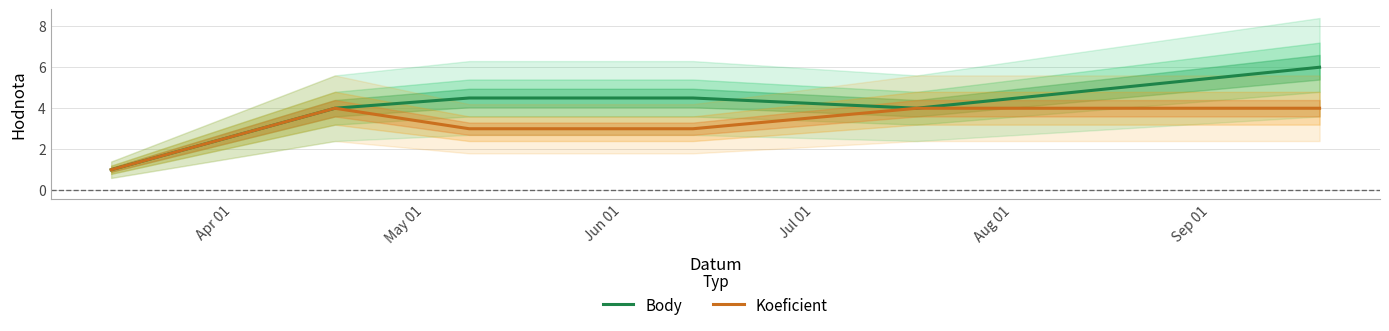

What is the minimum value for Koeficient?

1.0